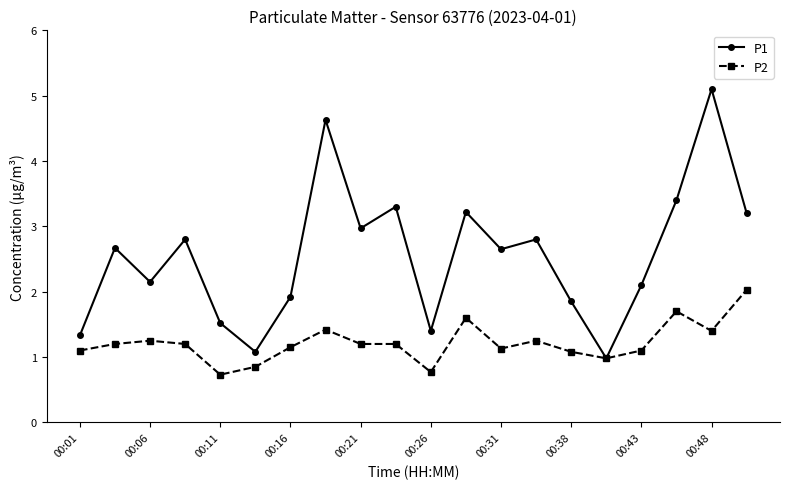

What is the difference between the second highest and minimum values in the P2 series?

1.0